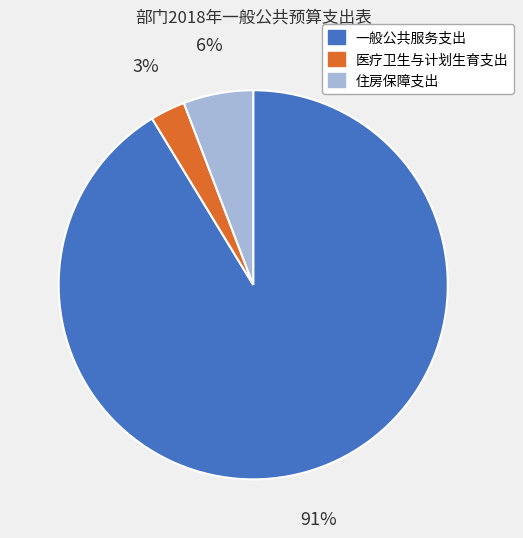

What is the smallest slice in the pie chart?

医疗卫生与计划生育支出